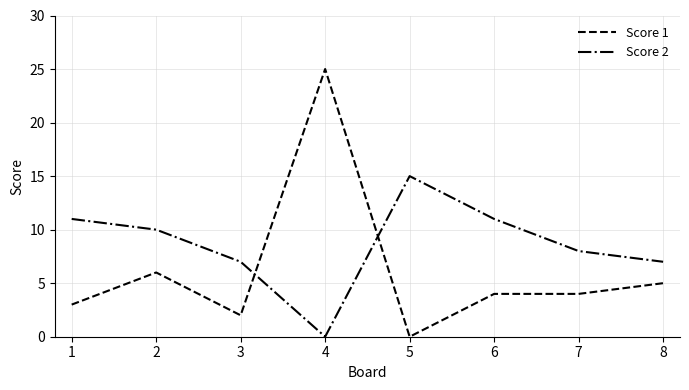

Which series has the widest spread of values?

Score 1